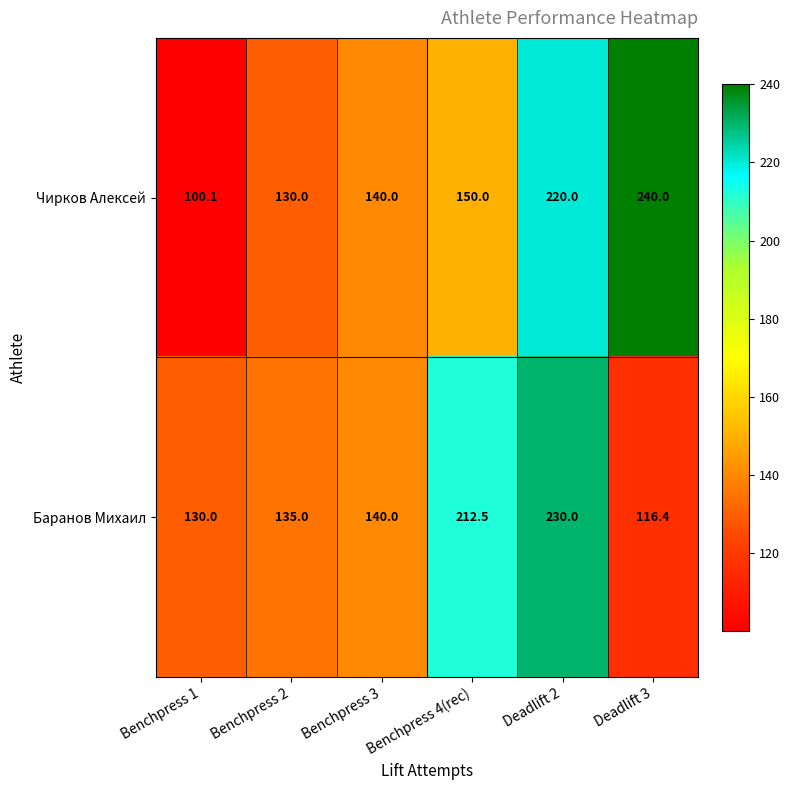

True or false: Чирков Алексей has a value of 333.9 at Deadlift 3.

False